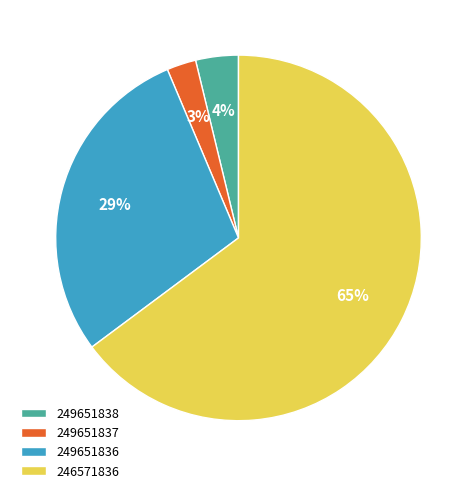

Does 249651838 represent more than half of the total?

No